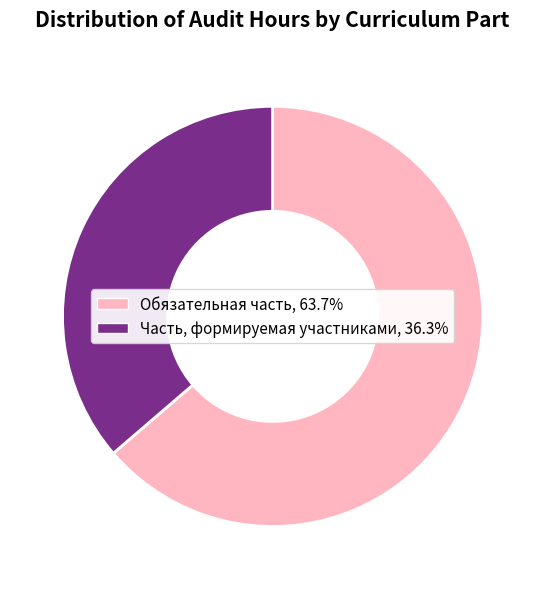

The Часть, формируемая участниками slice represents 22% of the pie. True or false?

False